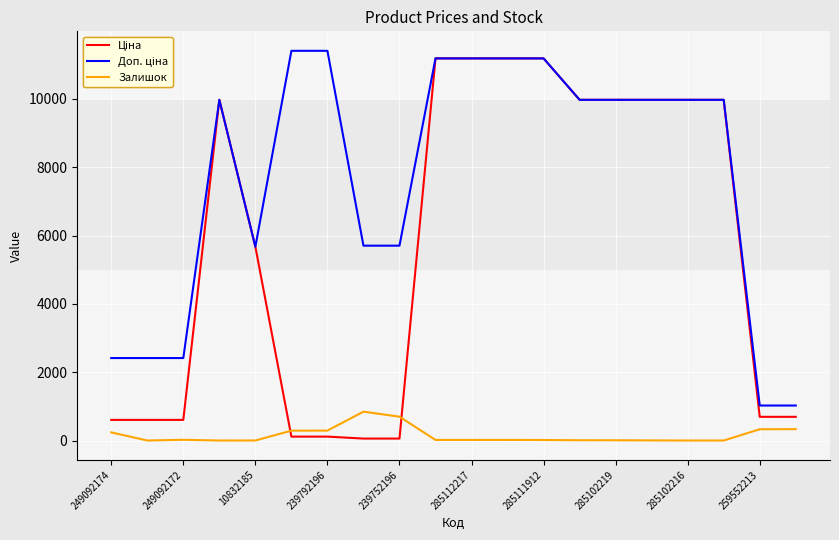

What is the maximum value shown in the chart?

11410.0